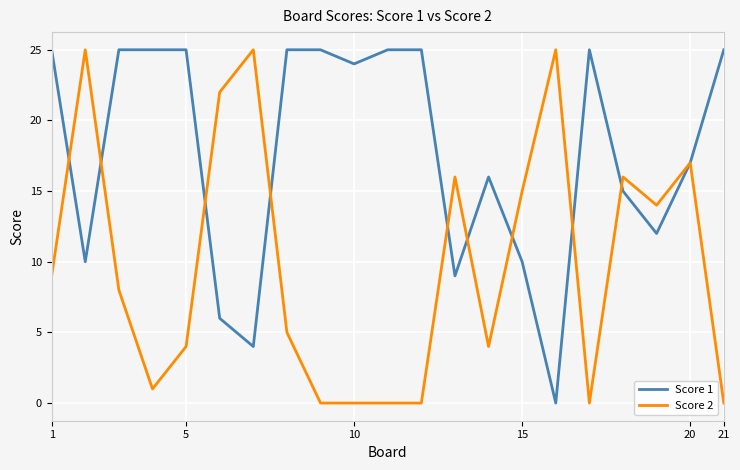

Rank the series by their average value, from highest to lowest.

Score 1, Score 2